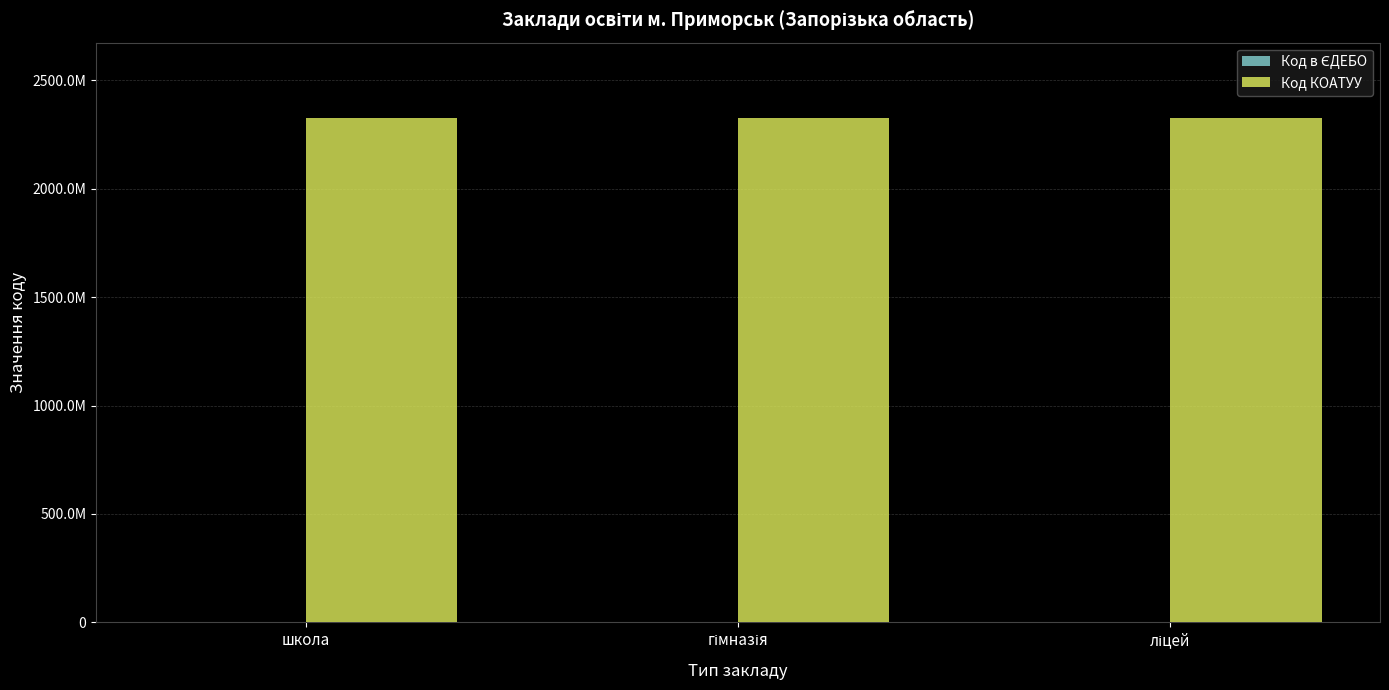

Reading right to left, what are all the values shown in this chart?

Код в ЄДЕБО: ліцей=137980	гімназія=136365	школа=137983
Код КОАТУУ: ліцей=2324810100	гімназія=2324810100	школа=2324810100